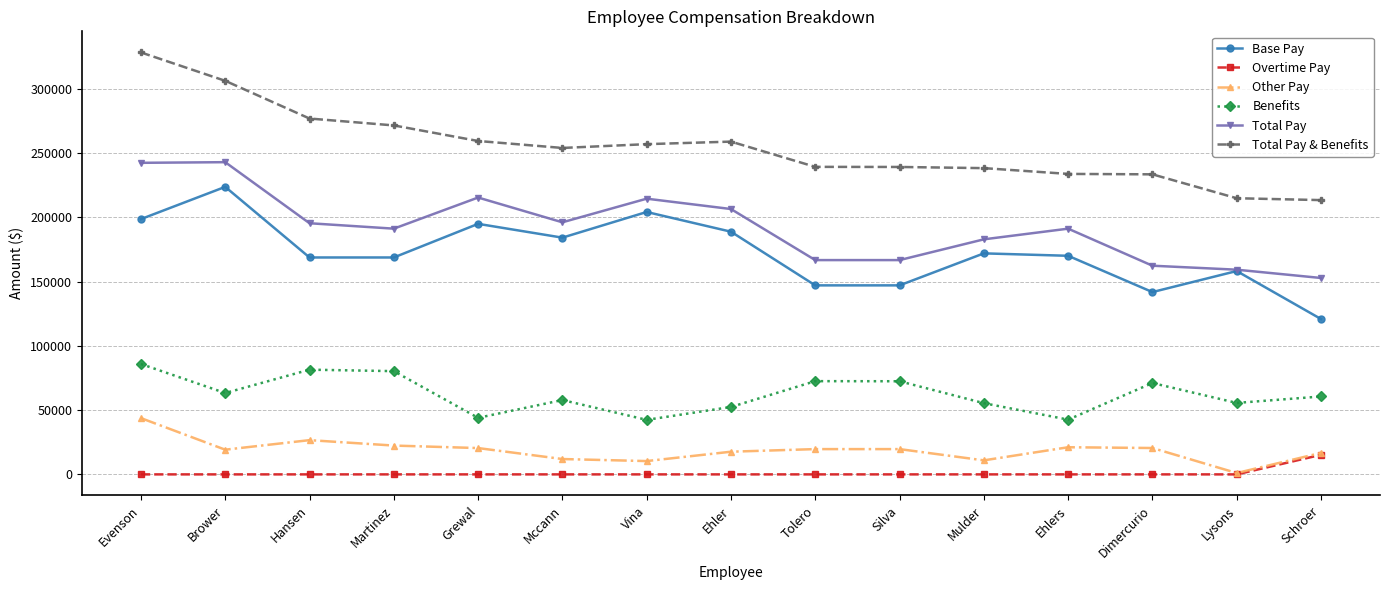

Which series has the largest total across all categories?

Total Pay & Benefits